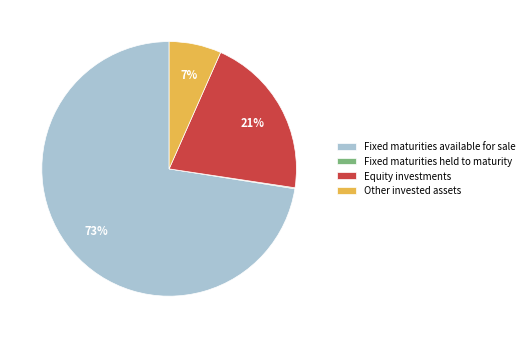

What percentage is the Other invested assets slice, to the nearest percent?

7%